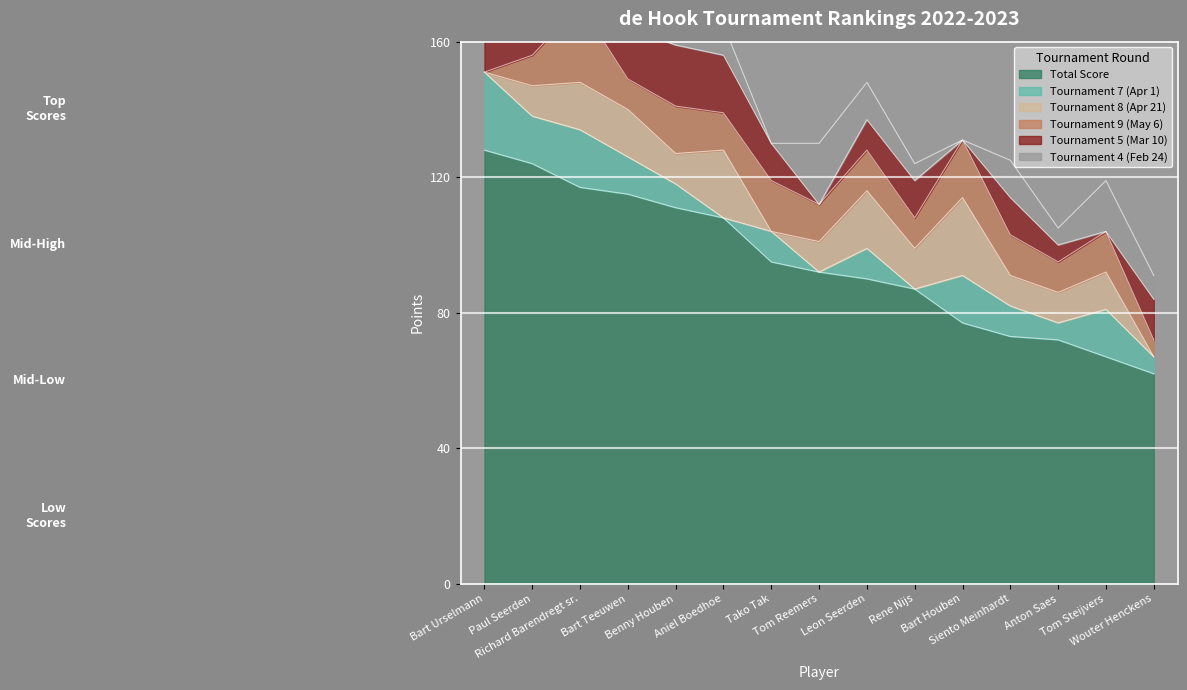

How many data points in Tournament 5 (Mar 10) are above 11?

6